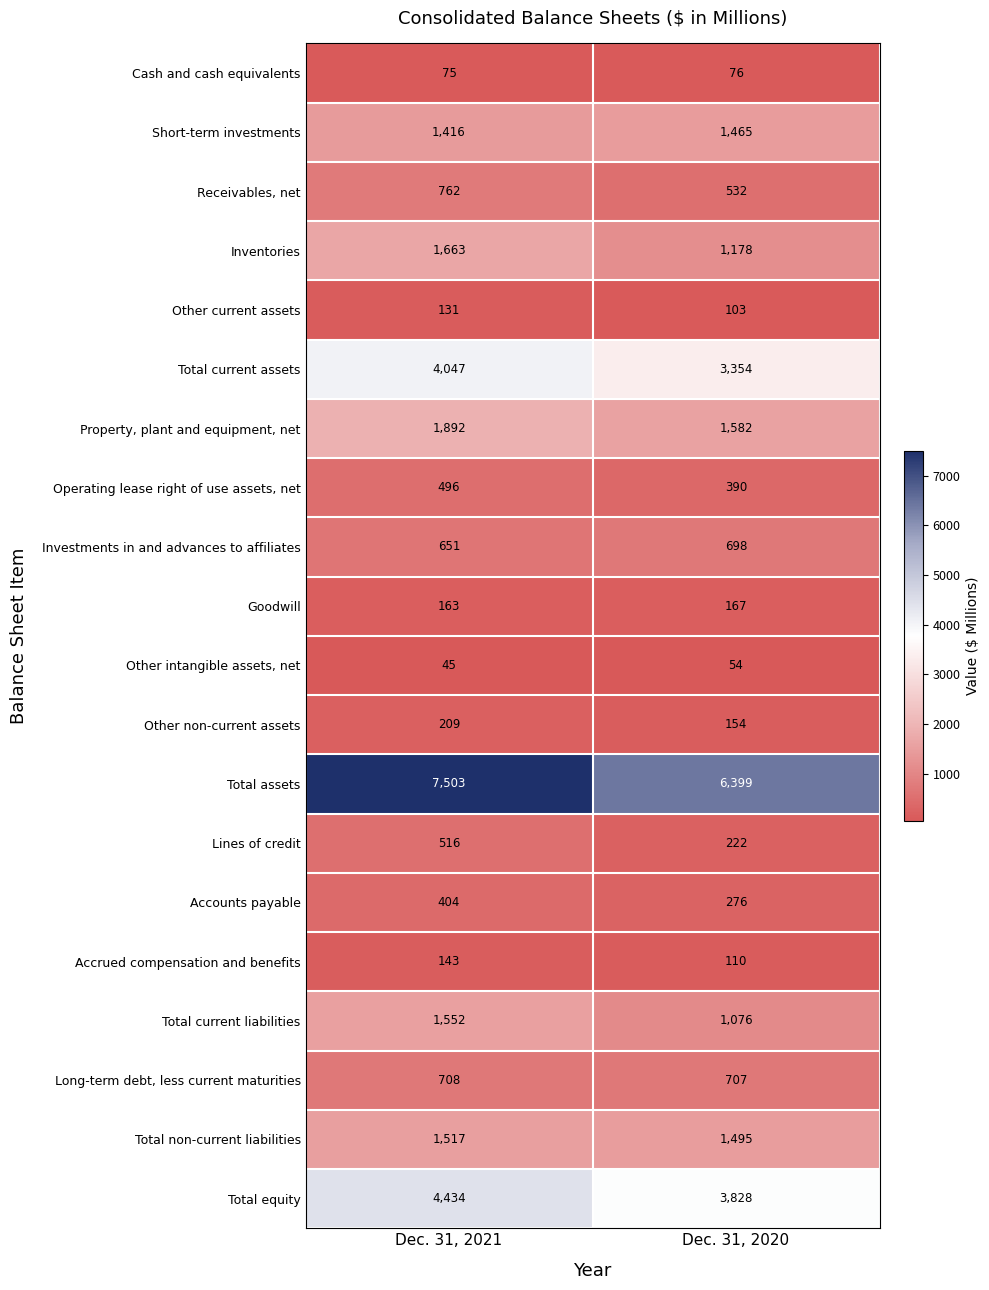

How many series are shown in this chart?

20